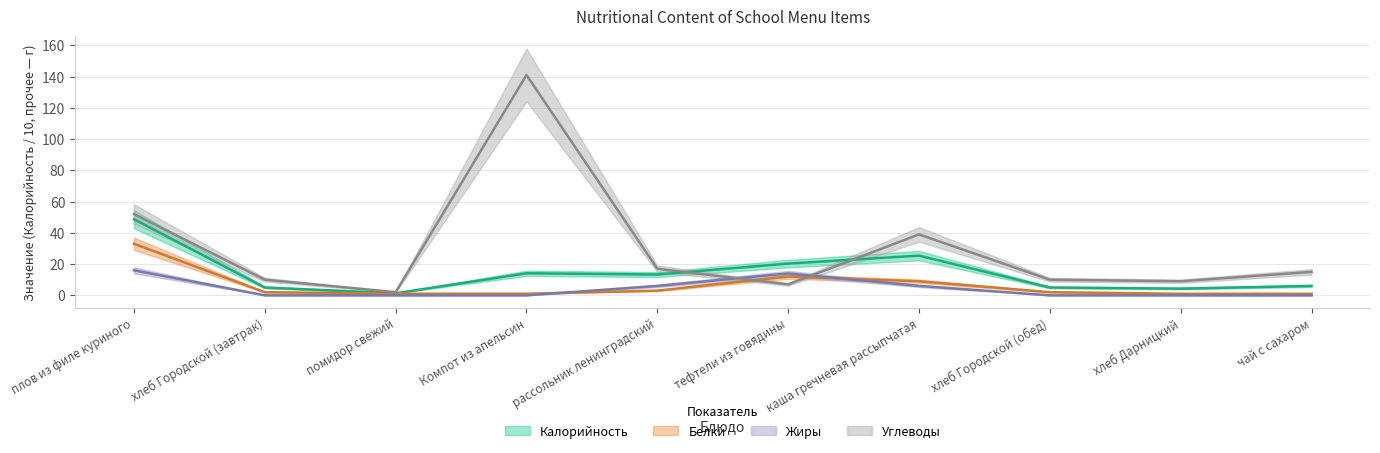

At how many categories does at least one series exceed 0?

10